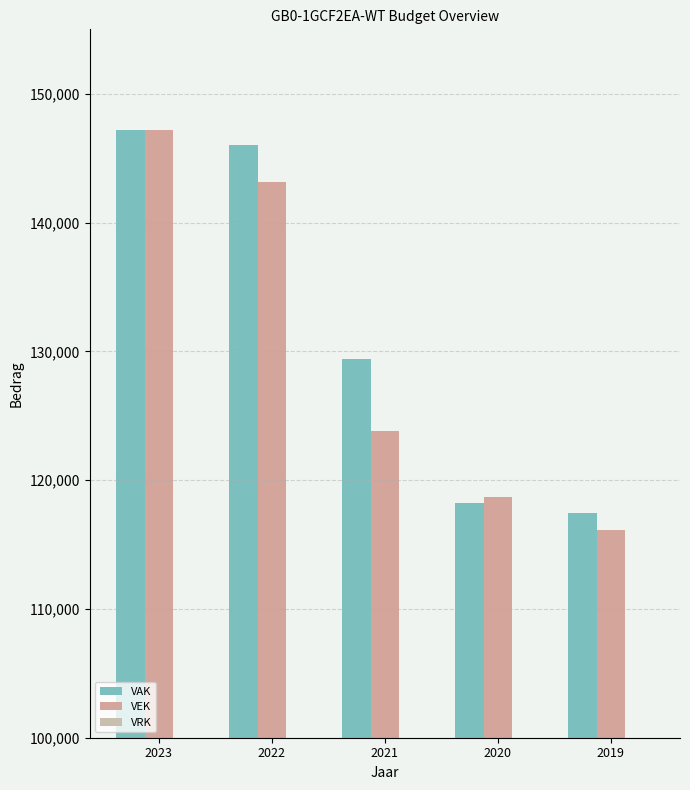

True or false: VEK has a value of 45255 at 2021.

False